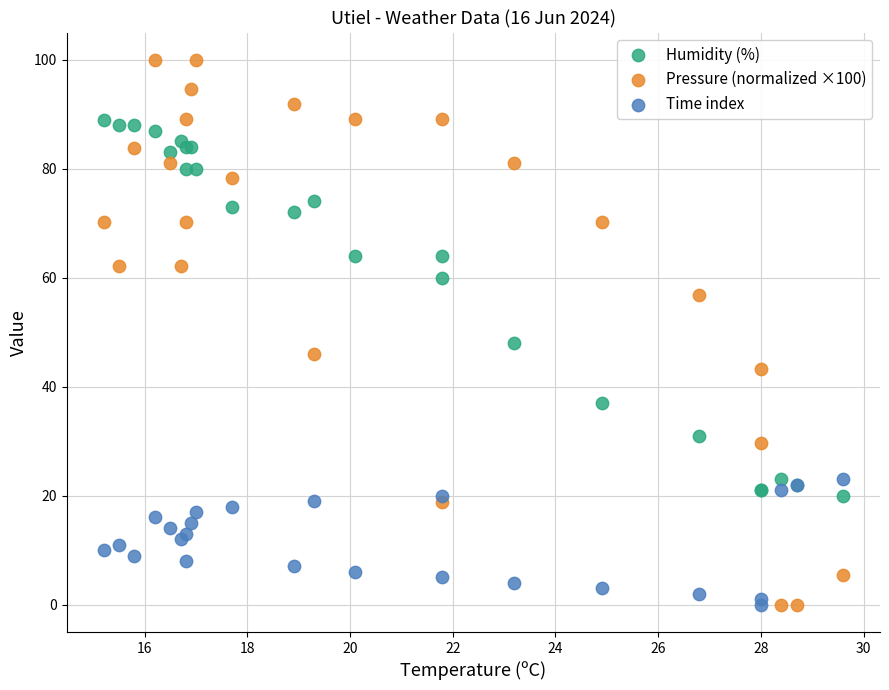

Across all series, what Y value is closest to 50?

48.0